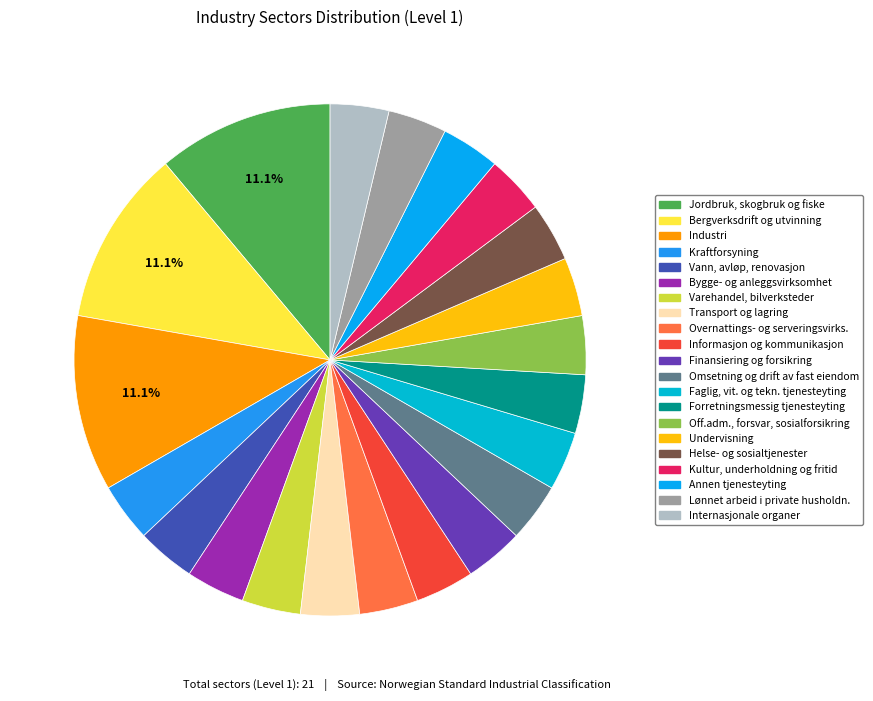

How many slices are in this pie chart?

21